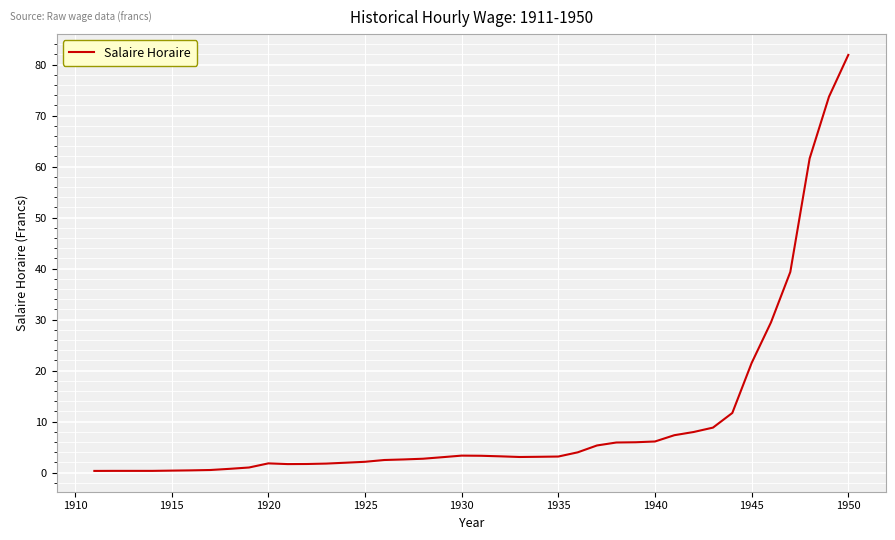

What is the greatest value displayed?

81.9